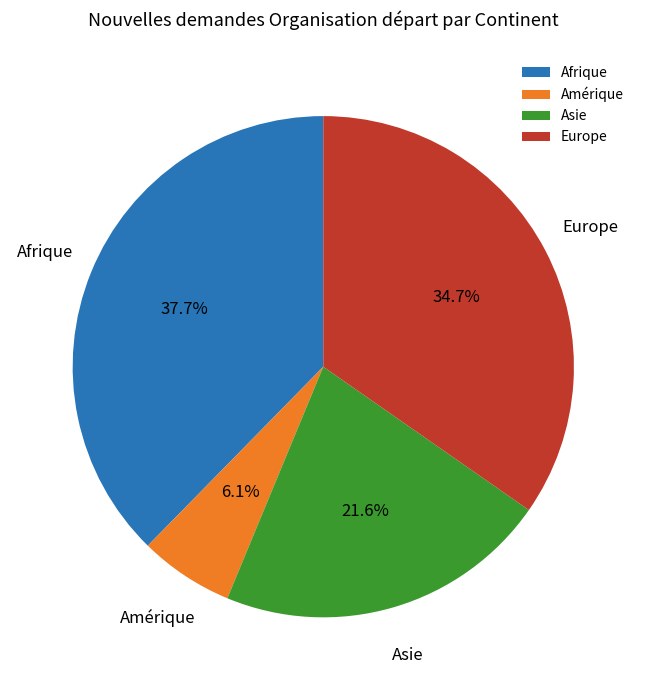

To the nearest percent, what is the difference between the largest and smallest slice percentages?

32%